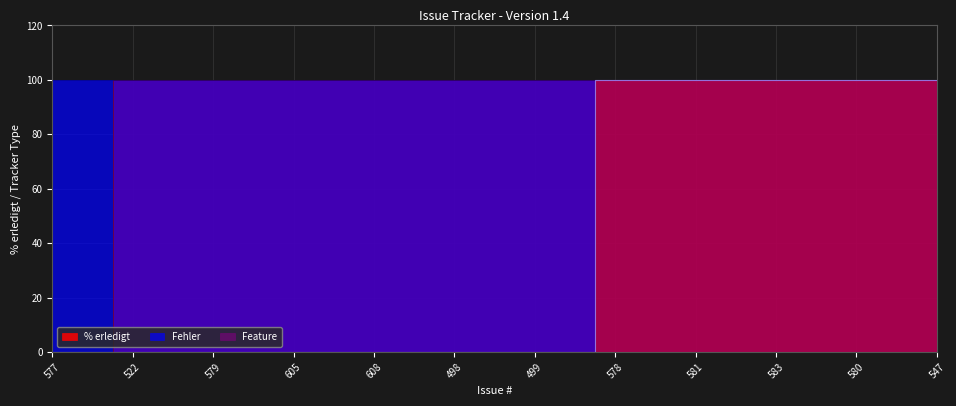

At which category does the chart reach its minimum across all series?

577